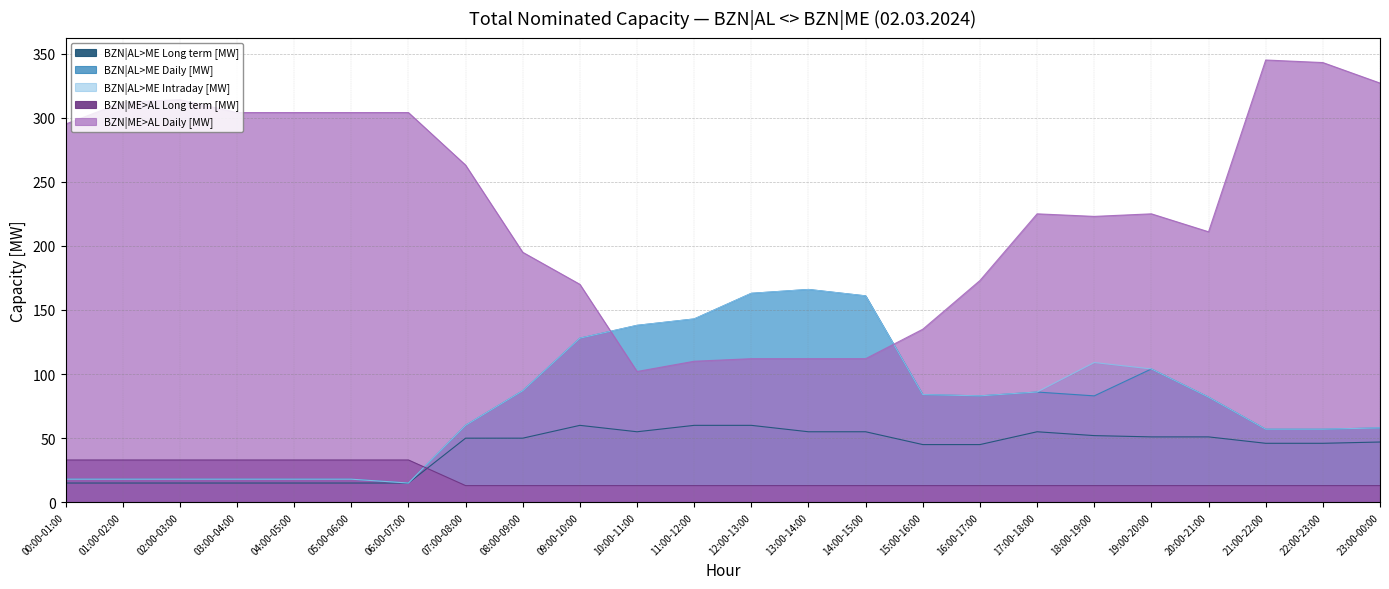

At which category is the sum across all series the highest?

21:00-22:00